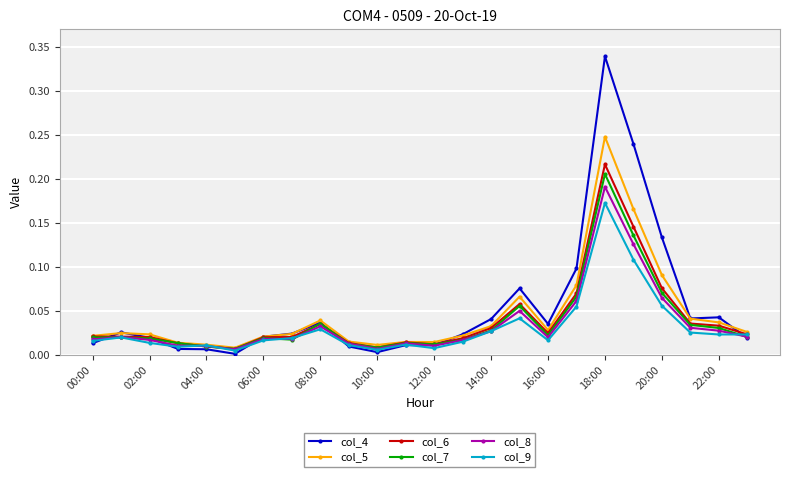

Which series has the widest spread of values?

col_4